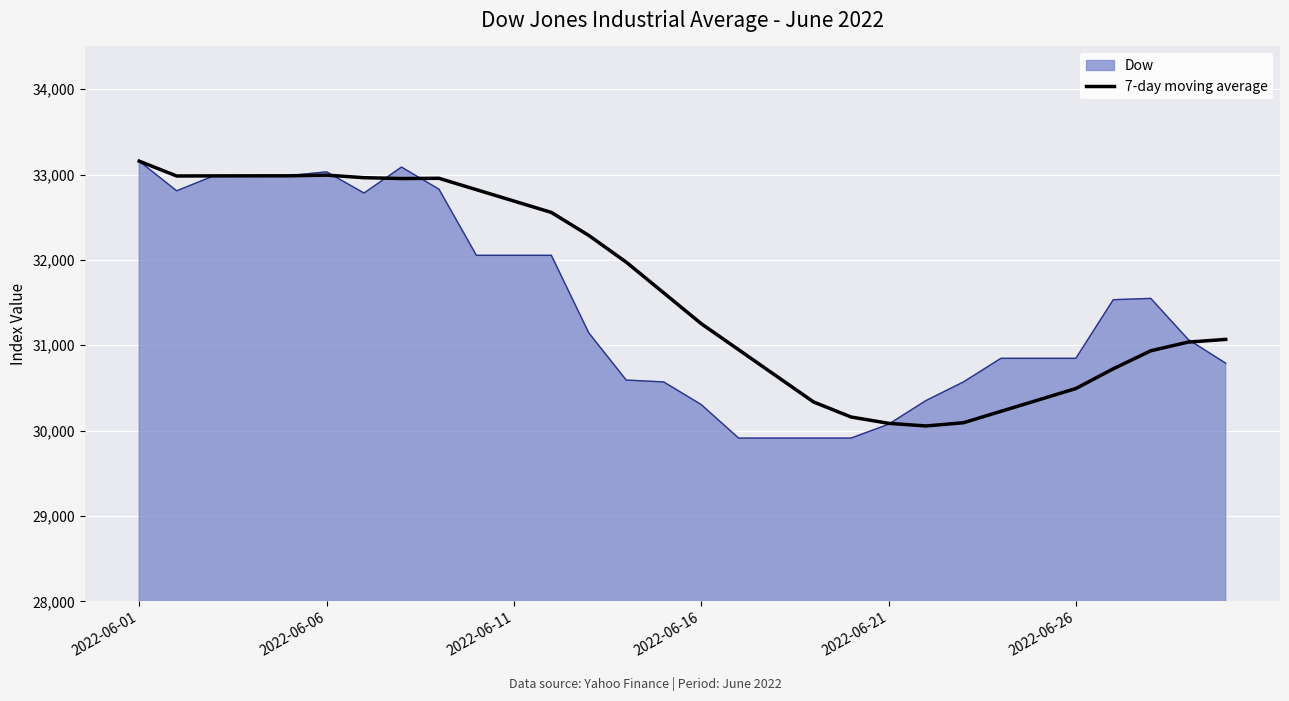

What is the maximum value for Dow?

33156.3